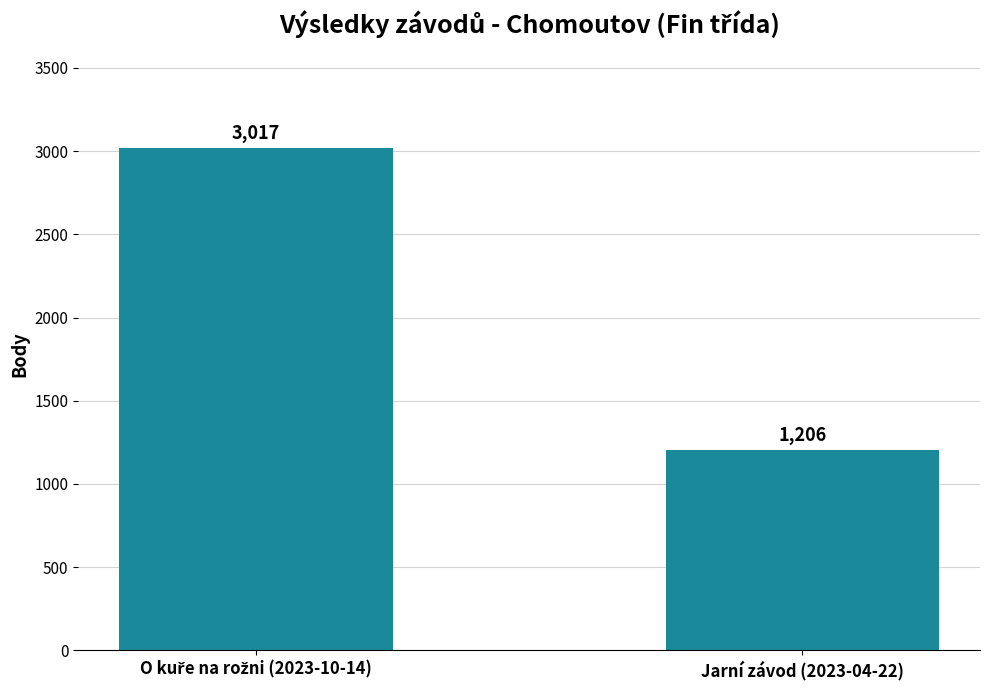

What is the value of the 2nd bar from the left?

1206